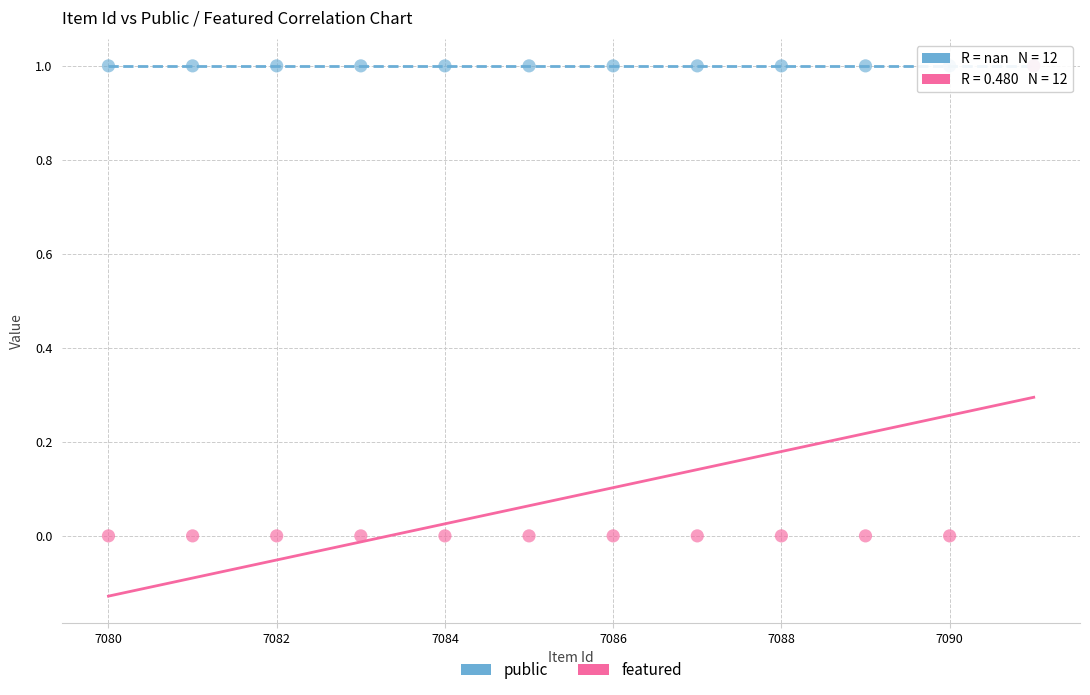

What are all the series names shown in the legend?

public, featured